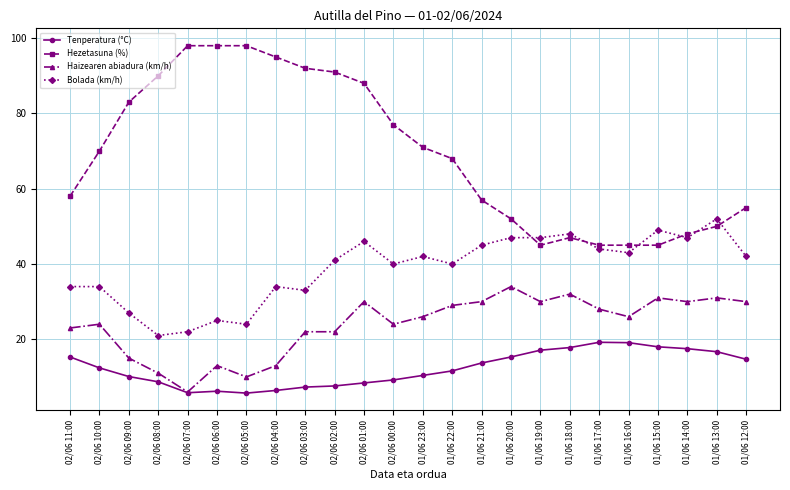

True or false: Bolada (km/h) and Tenperatura (°C) intersect in this chart.

False